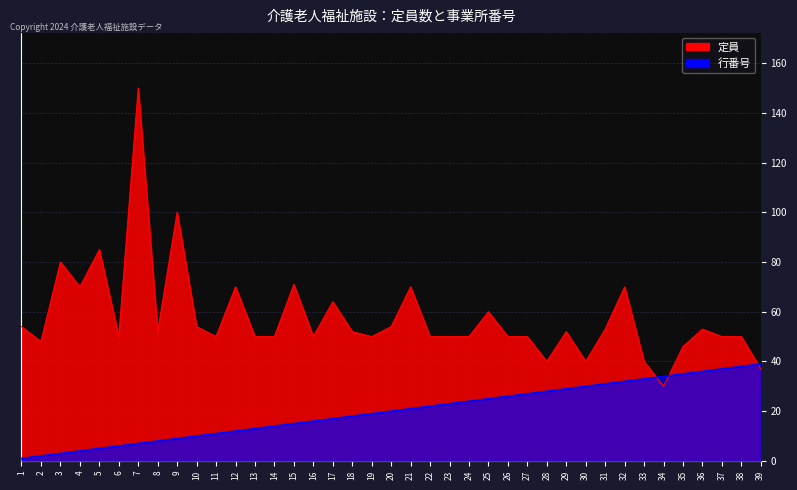

How many series are shown in this chart?

2